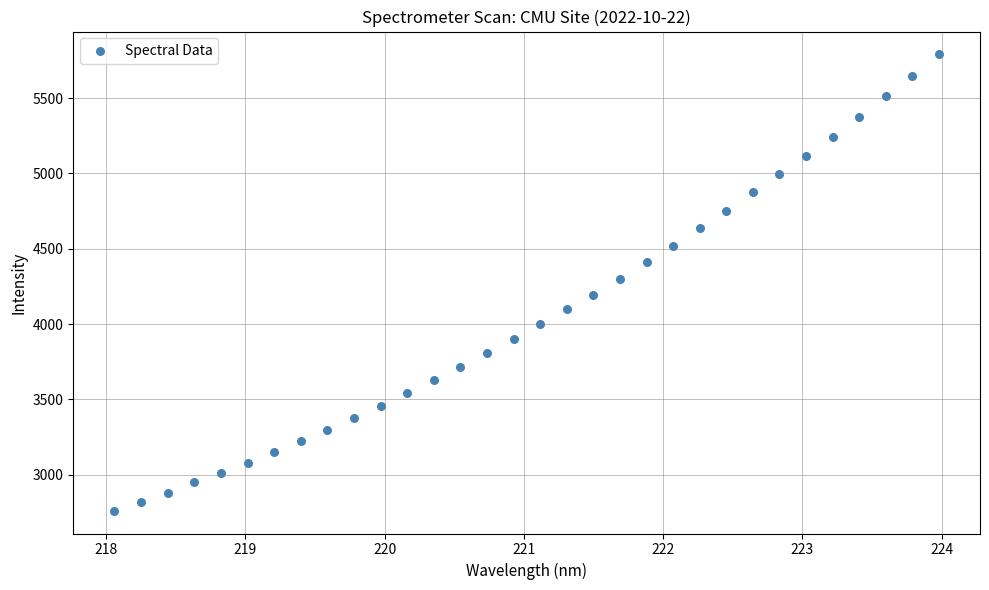

What is the range of X values (max minus min)?

5.9